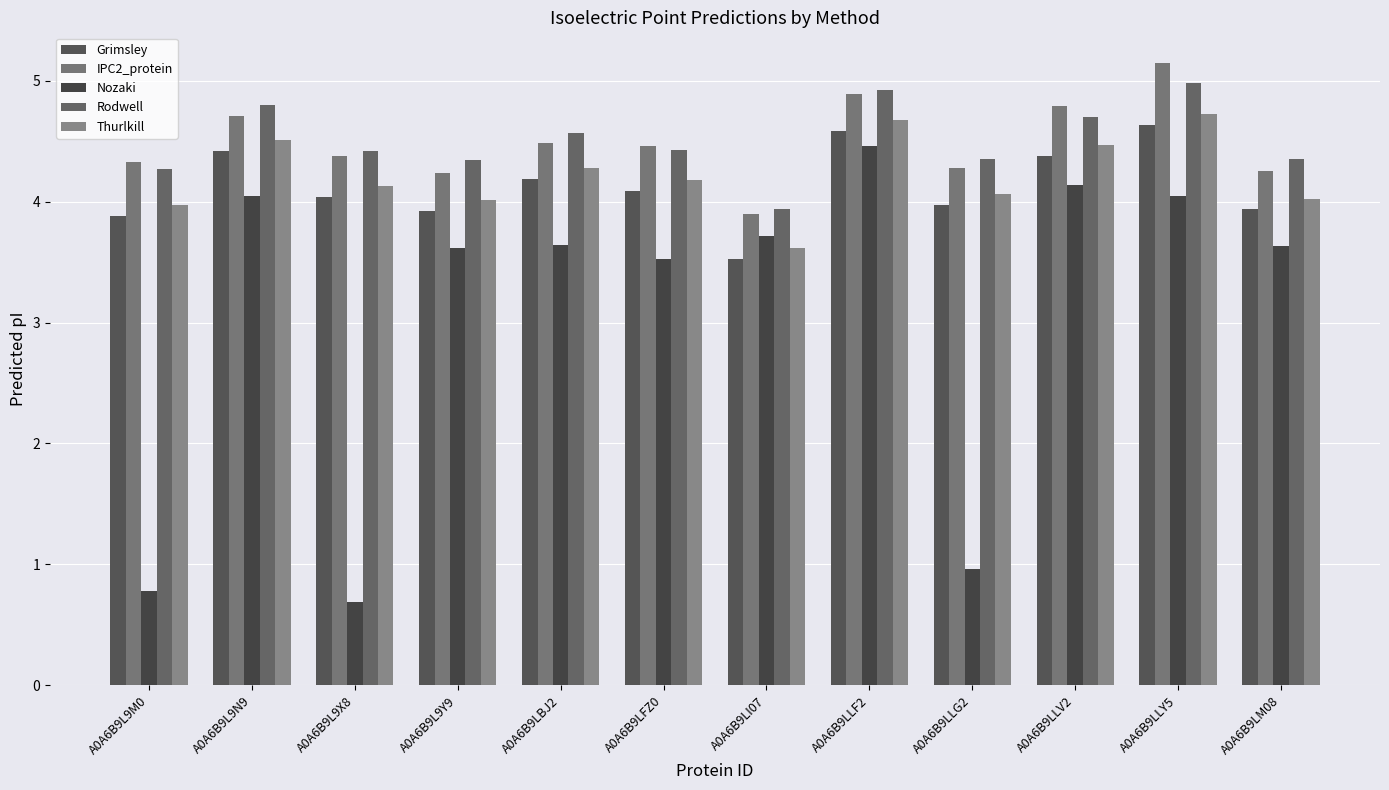

What is the difference between the maximum and second lowest values in the IPC2_protein series?

0.9